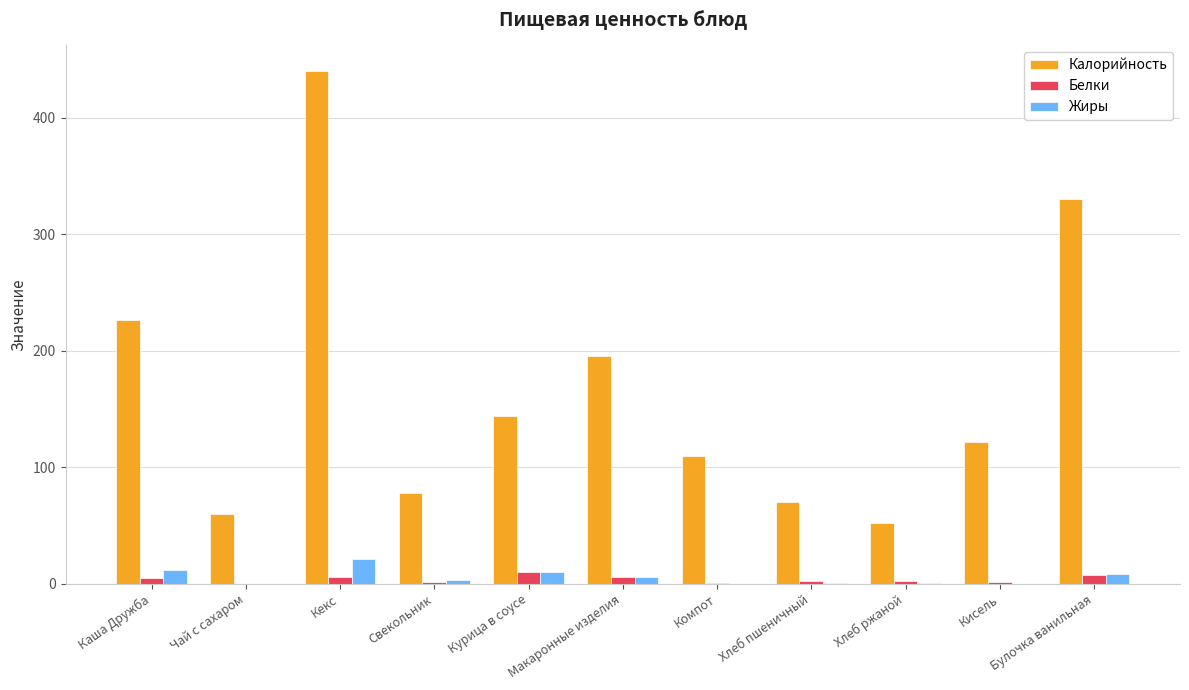

What is the total value across all series at Макаронные изделия?

207.0